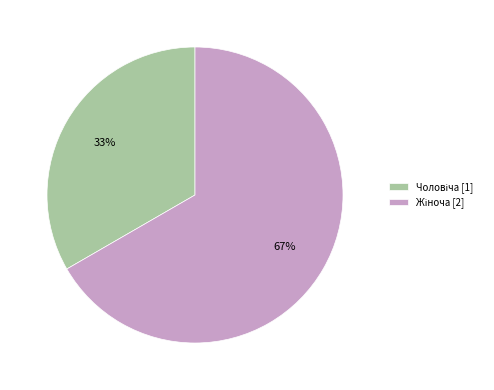

How many segments does this pie chart have?

2